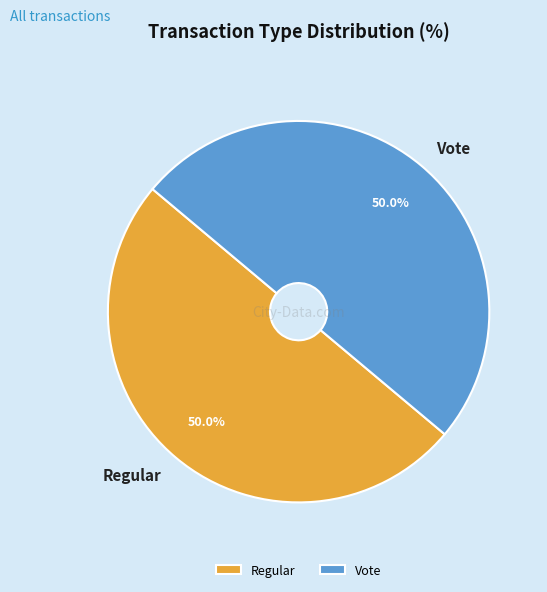

Combined, do Vote and Regular account for over 50%?

Yes